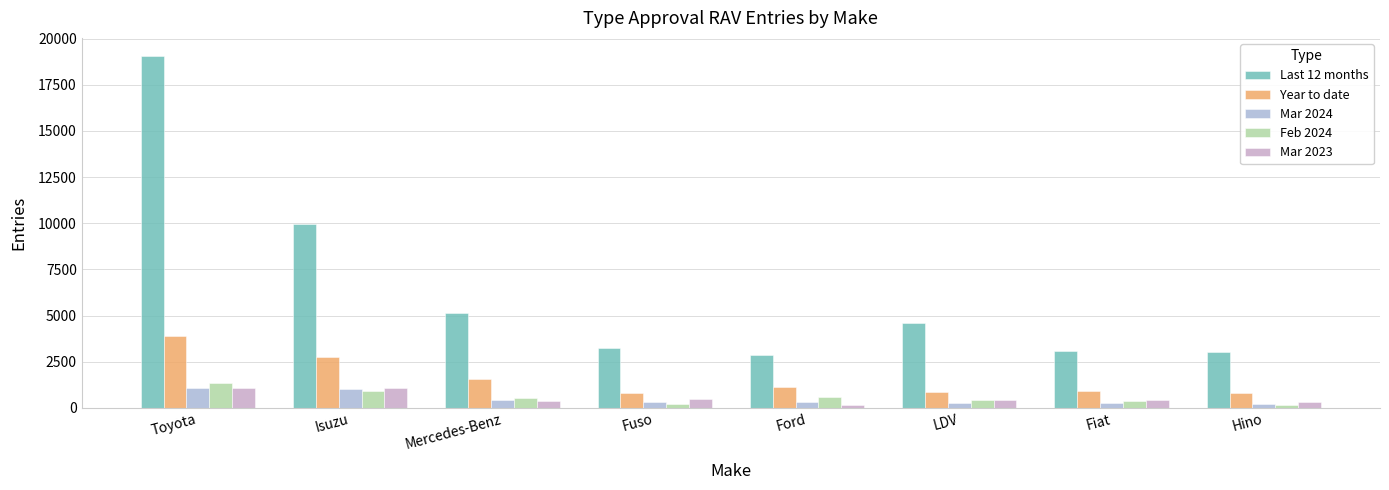

At how many categories does at least one series exceed 6423?

2